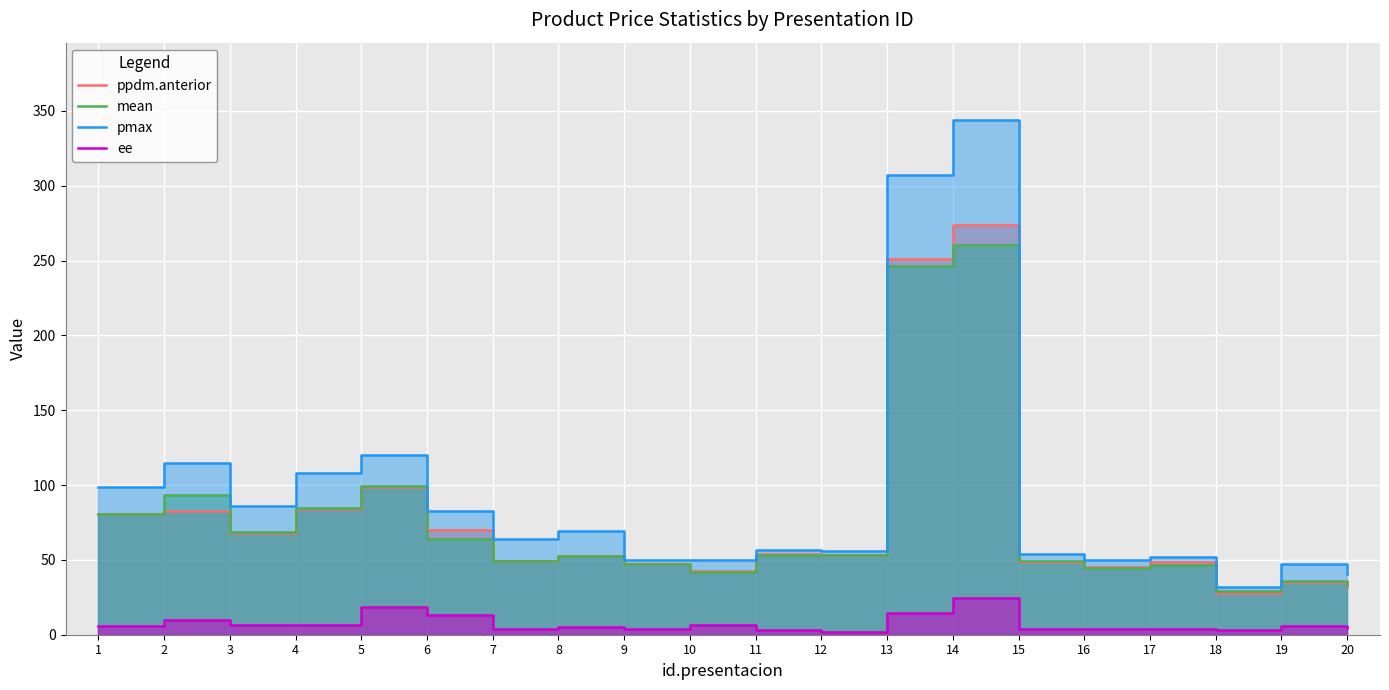

How many interior local peaks does the mean series have?

6